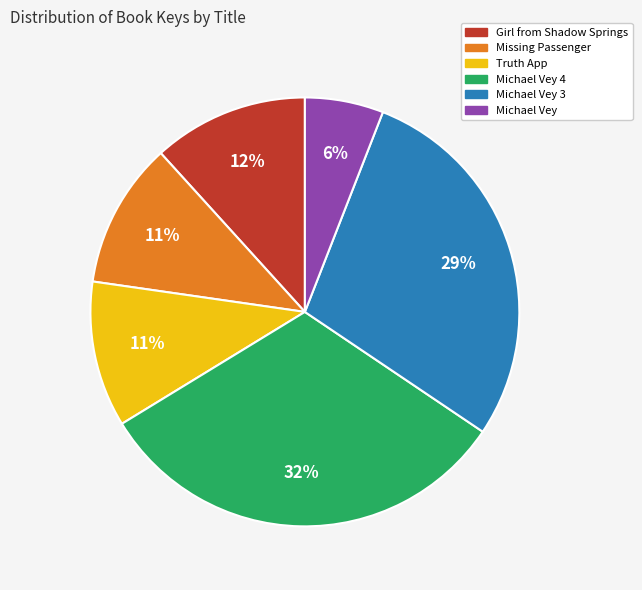

To the nearest percent, what is the difference between the largest and smallest slice percentages?

26%